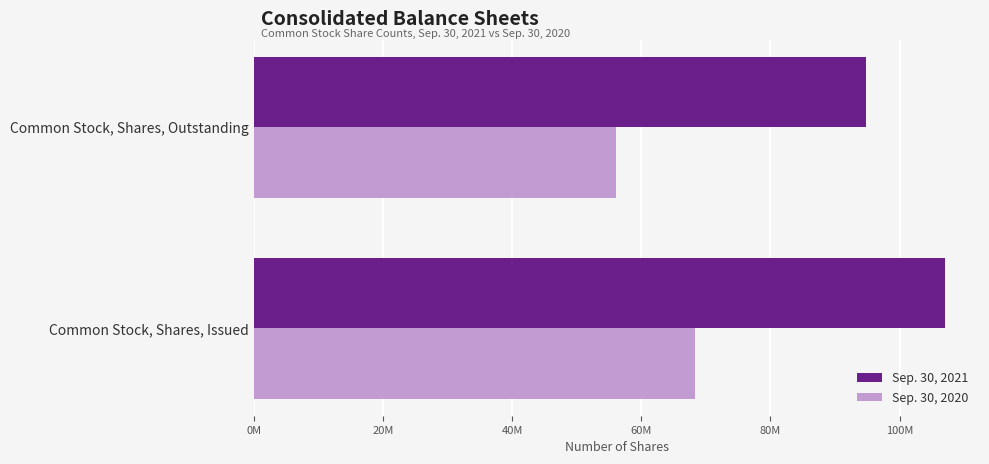

How many Sep. 30, 2020 values are between 56036113 and 68336113?

2